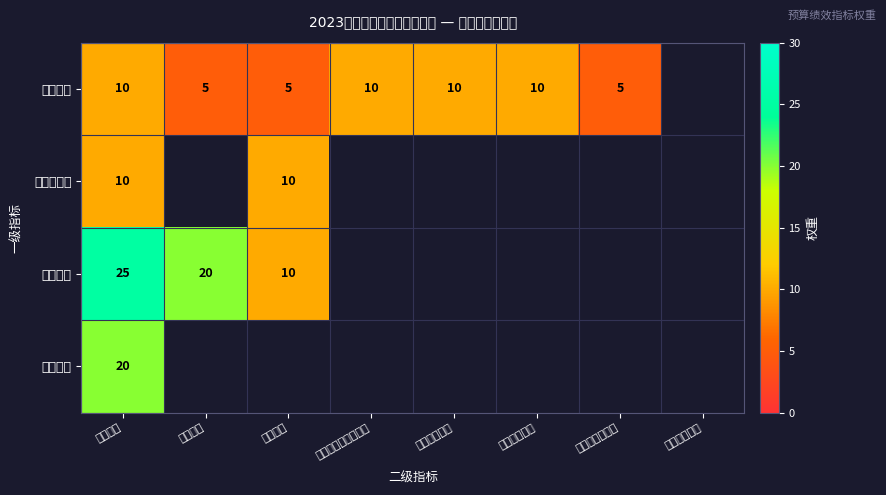

True or false: 满意度指标 has a value of 15 at 时效指标.

False